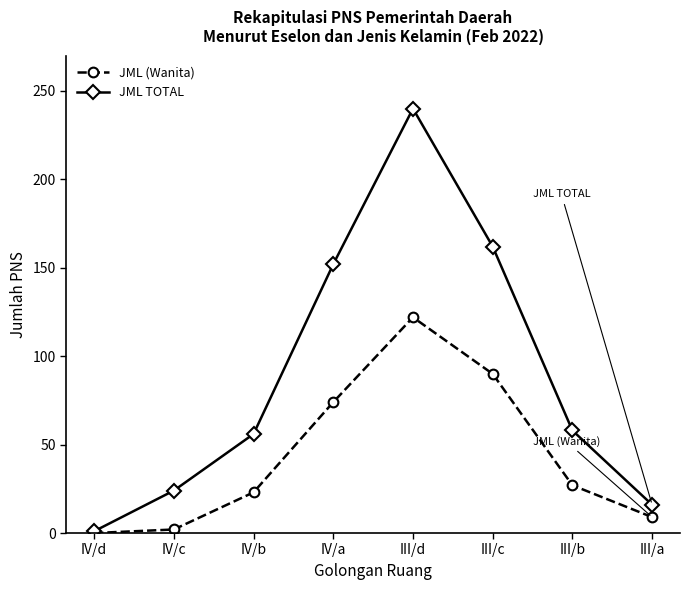

Count the number of categories in the chart.

8